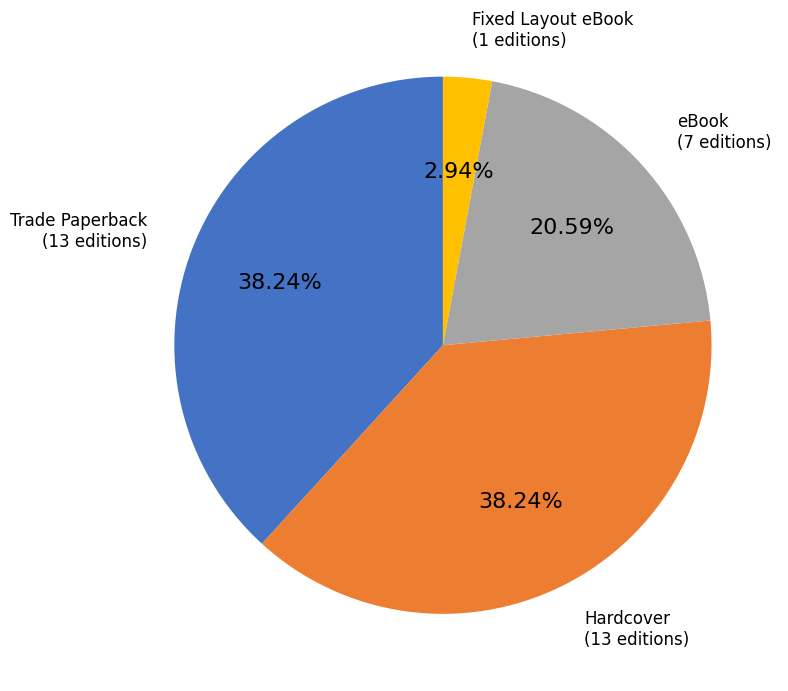

Is there any slice that represents more than half of the pie?

No